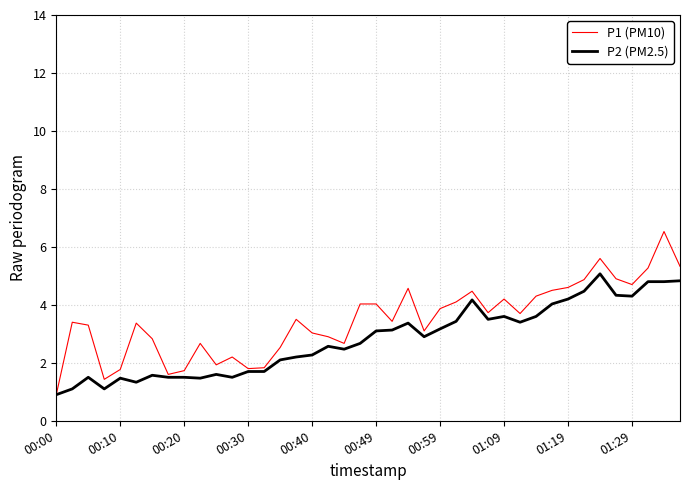

What is the smallest value displayed?

0.9